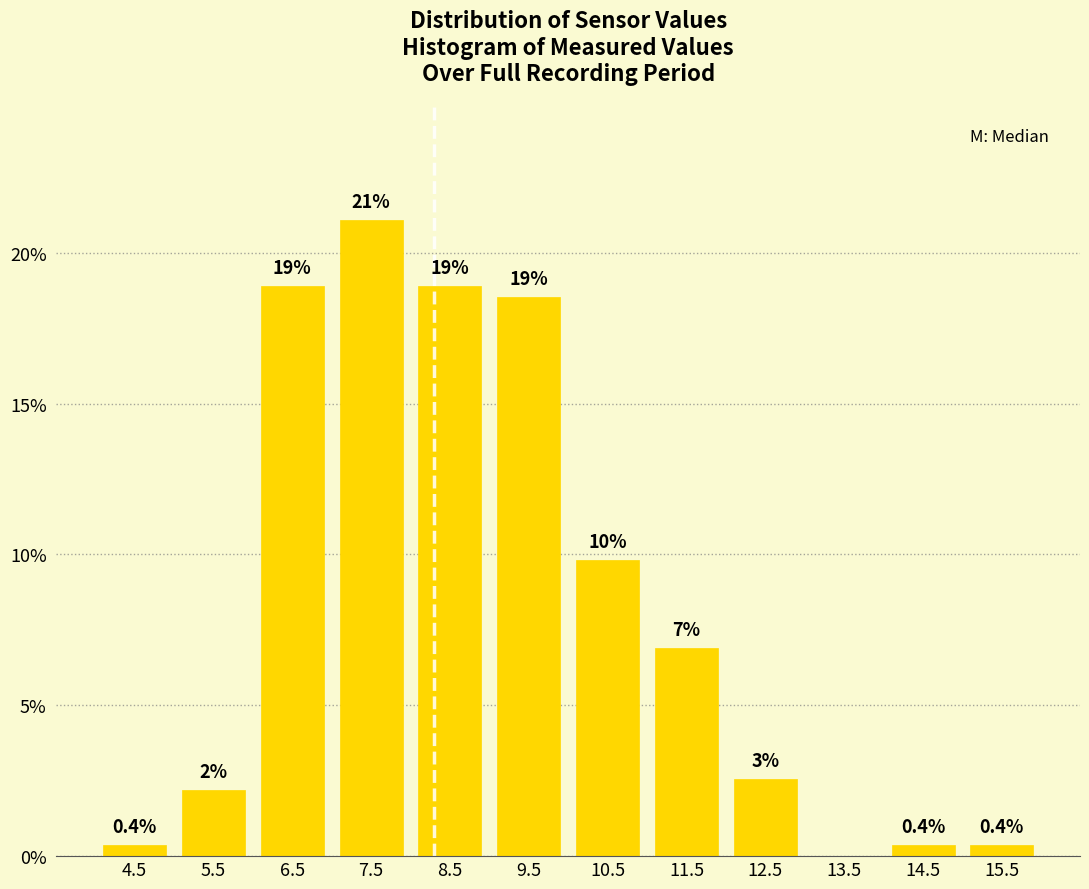

Over which range of the x-axis is the bar tallest?

7 to 8